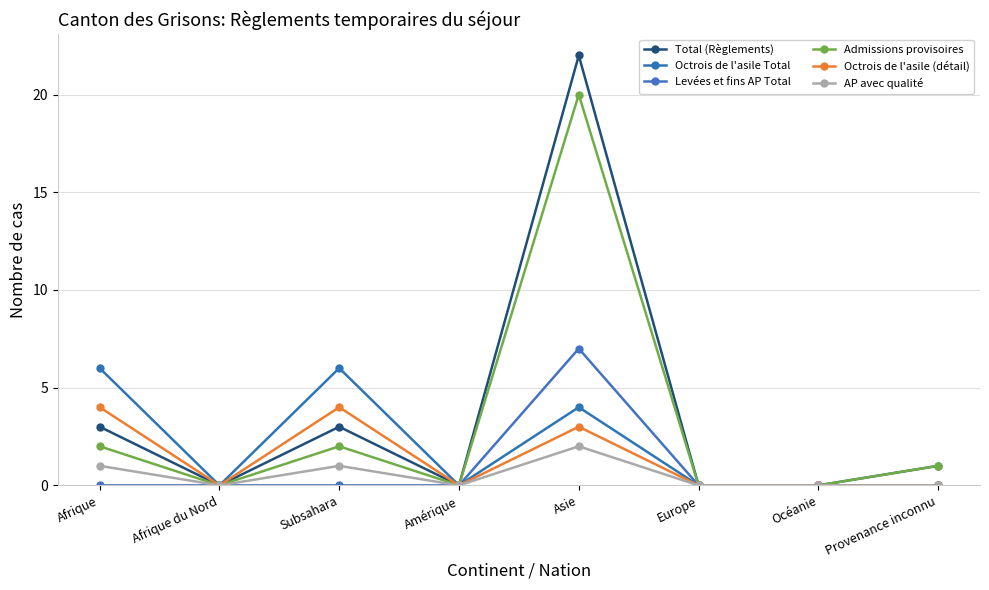

What is the total value across all series at Afrique?

16